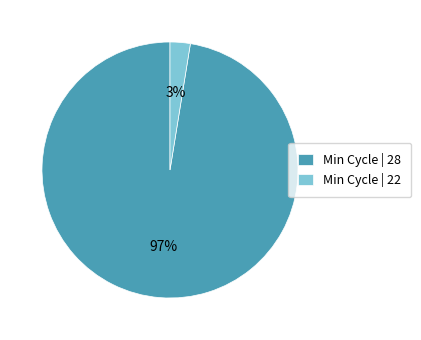

Do Min Cycle | 22 and Min Cycle | 28 together represent more than half of the pie?

Yes